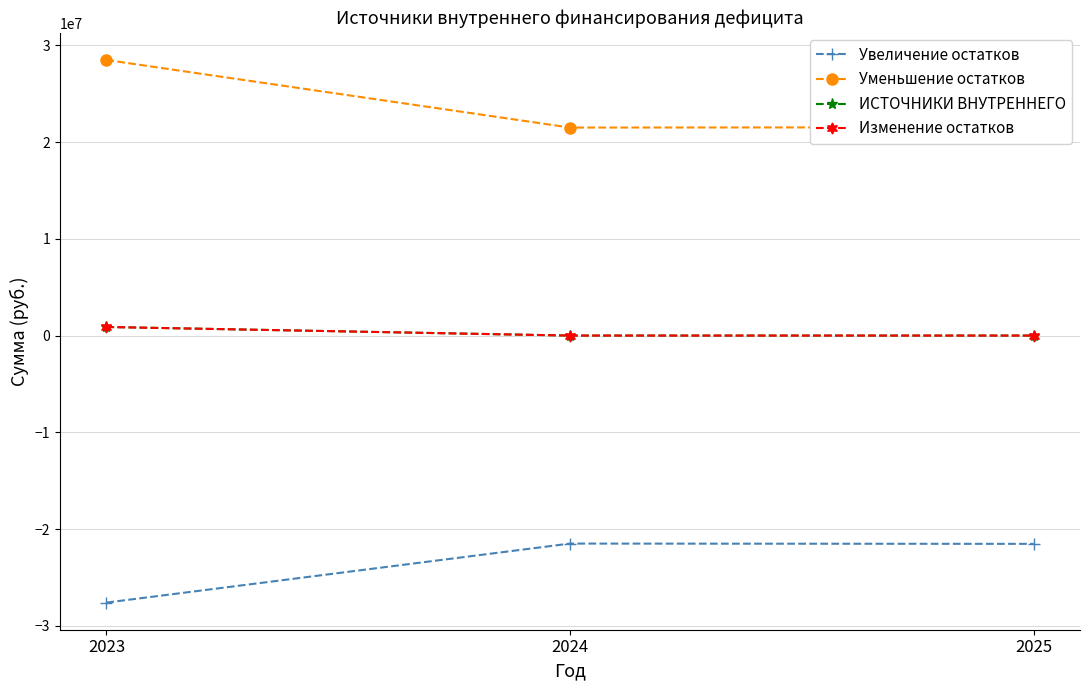

What is the sum of all Изменение остатков values?

887514.7